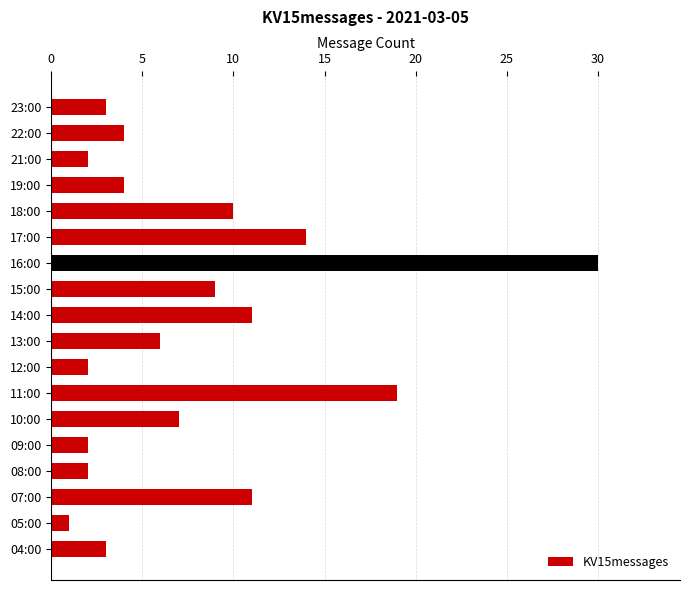

What is the average value?

8